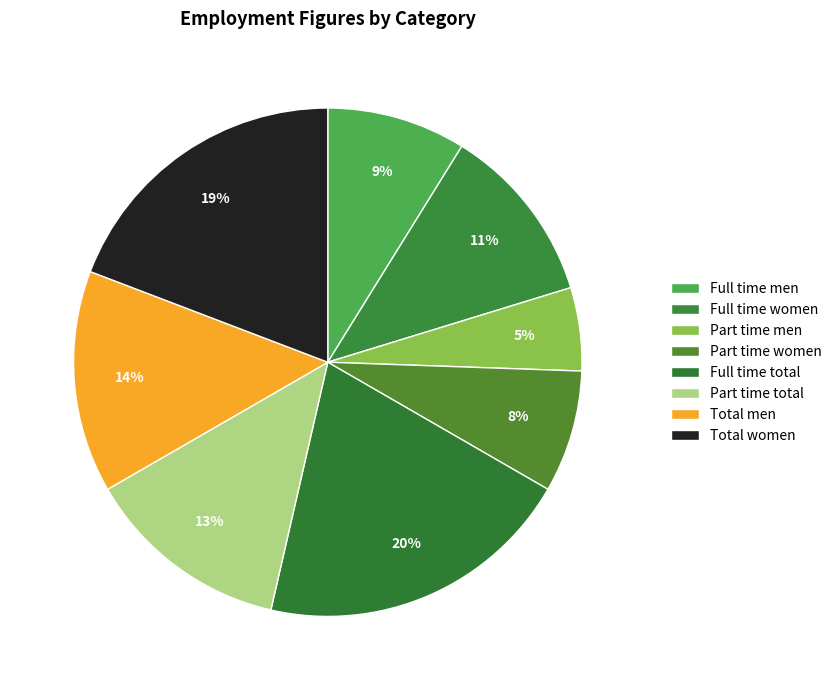

How much of the chart is everything except Full time women?

88.6%